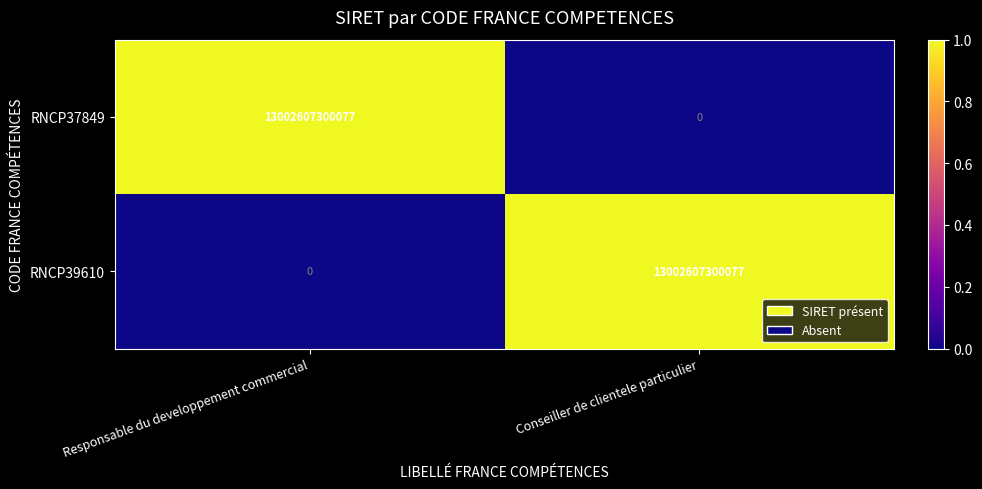

Reading left to right, list all the values displayed in this chart.

RNCP37849: 13002607300077	0
RNCP39610: 0	13002607300077